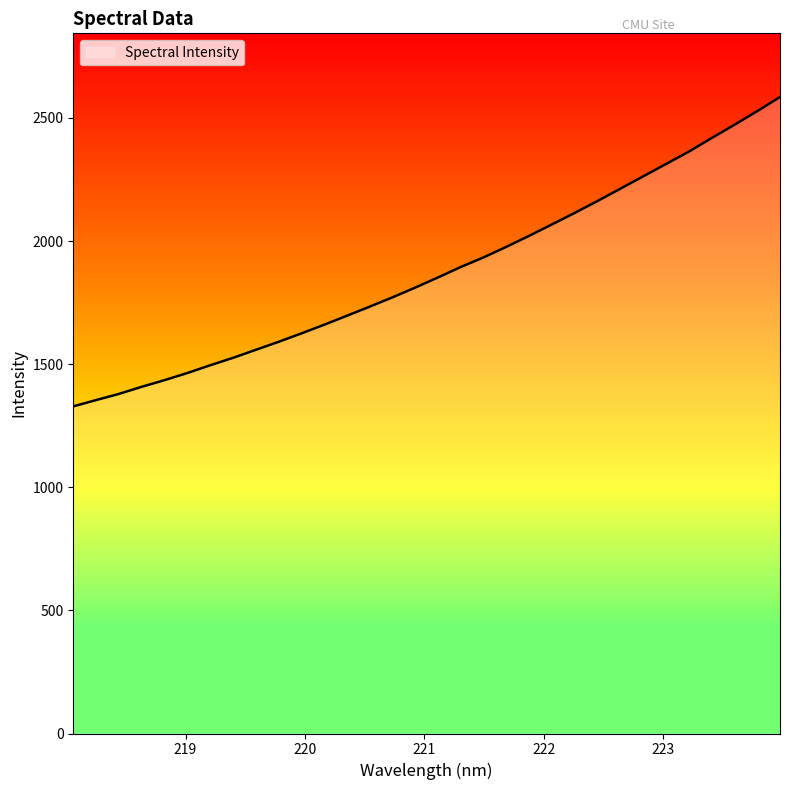

How many lines are shown in the chart?

1